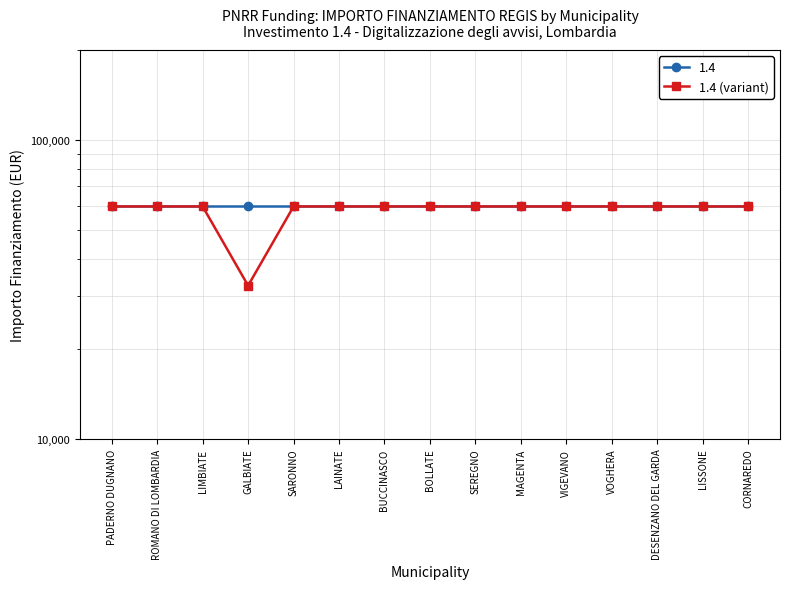

Reading right to left, list all the values displayed in this chart.

CORNAREDO=59966	LISSONE=59966	DESENZANO DEL GARDA=59966	VOGHERA=59966	VIGEVANO=59966	MAGENTA=59966	SEREGNO=59966	BOLLATE=59966	BUCCINASCO=59966	LAINATE=59966	SARONNO=59966	GALBIATE=32589	LIMBIATE=59966	ROMANO DI LOMBARDIA=59966	PADERNO DUGNANO=59966